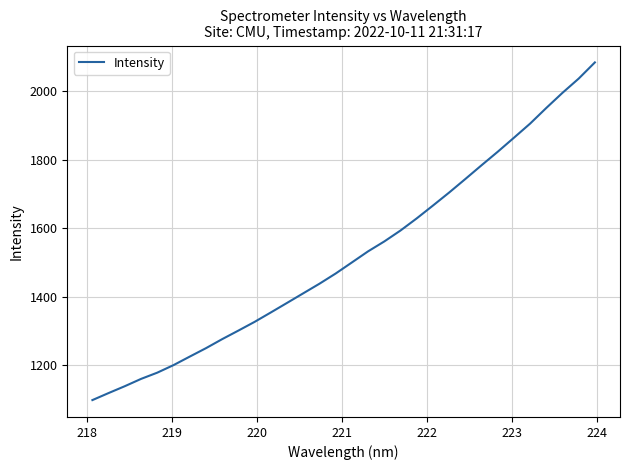

What is the sum of all values?

48698.5